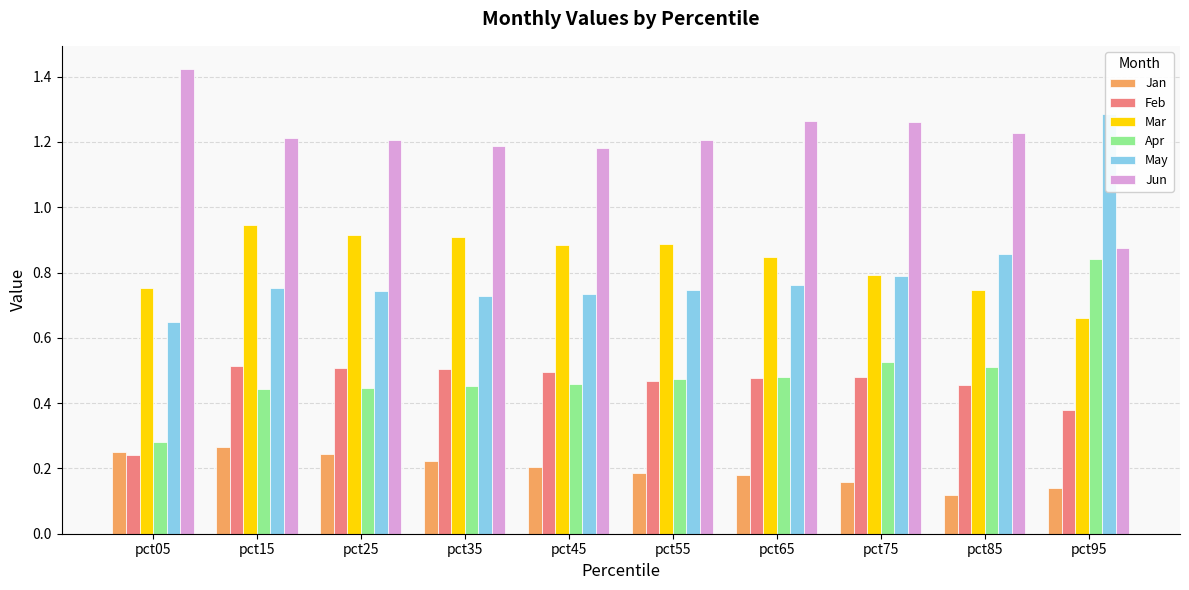

What is the difference between the maximum and second lowest values in the May series?

0.6